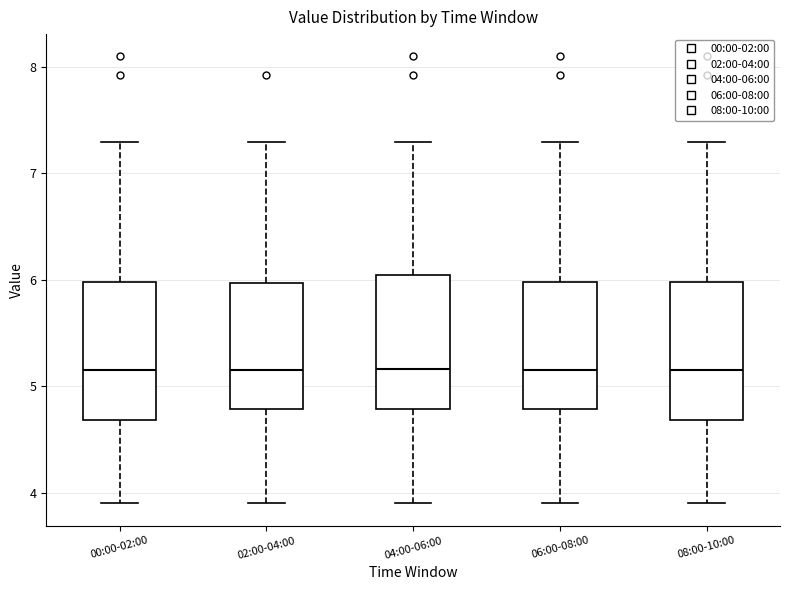

Reading left to right, read every box against the y-axis: the position of its median line, the range the box covers, and the ends of its whiskers. The values are not printed on the chart, so give them approximately, as read against the axis.

00:00-02:00: median 5.2, box 4.7 to 6.0, whiskers 3.9 to 7.3
02:00-04:00: median 5.2, box 4.8 to 6.0, whiskers 3.9 to 7.3
04:00-06:00: median 5.2, box 4.8 to 6.0, whiskers 3.9 to 7.3
06:00-08:00: median 5.2, box 4.8 to 6.0, whiskers 3.9 to 7.3
08:00-10:00: median 5.2, box 4.7 to 6.0, whiskers 3.9 to 7.3